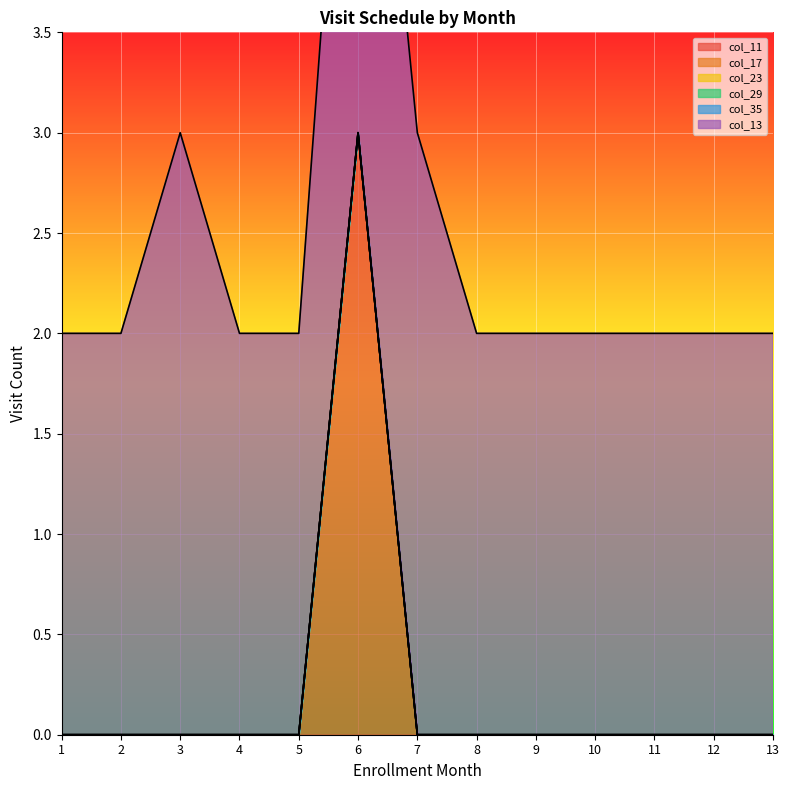

What is the value of the col_13 point at the 12th from the left?

2